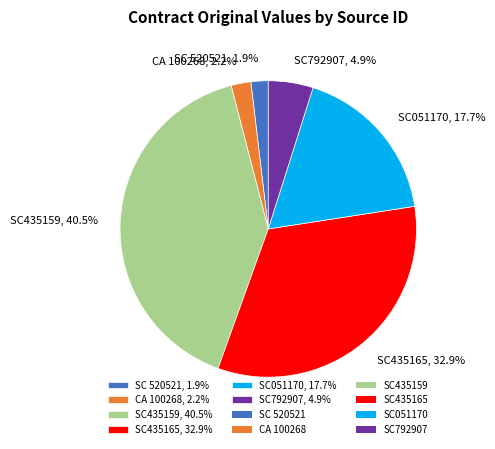

To the nearest percent, what portion does SC 520521 represent?

2%